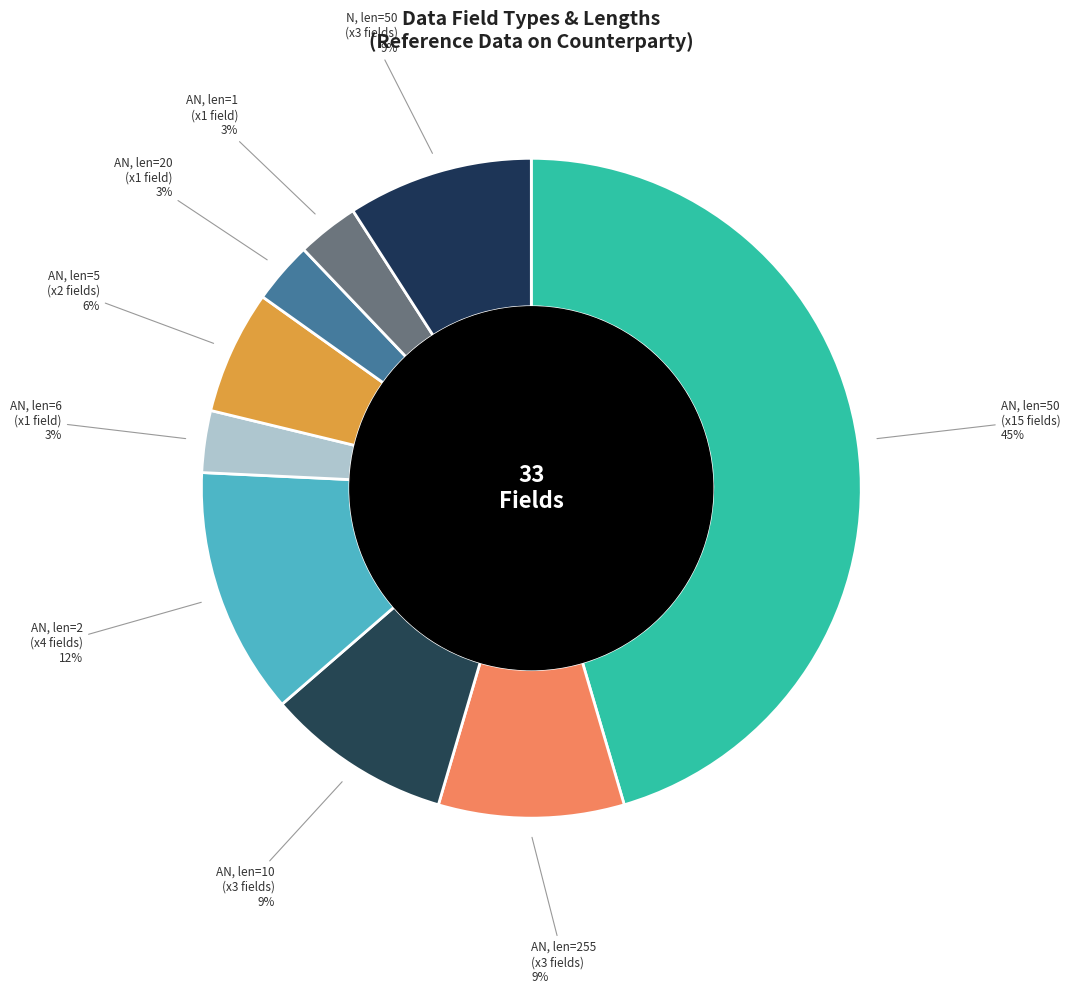

Which slice is the largest?

AN